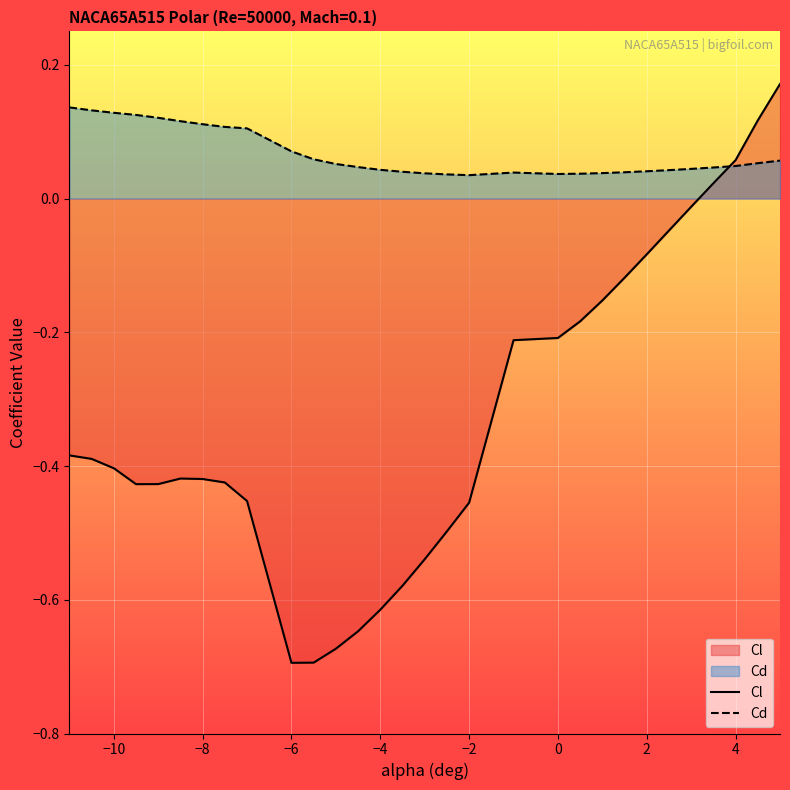

Rank the series by their average value, from lowest to highest.

Cl, Cd